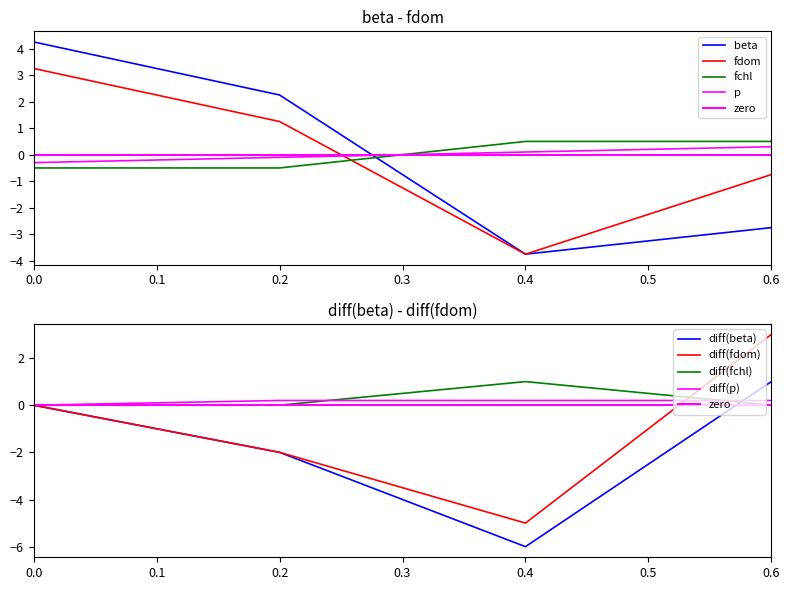

Reading left to right, extract all data points from this chart.

p: -0.3	-0.1	0.1	0.3
beta: 4.2	2.2	-3.8	-2.8
fdom: 3.2	1.2	-3.8	-0.8
fchl: -0.5	-0.5	0.5	0.5